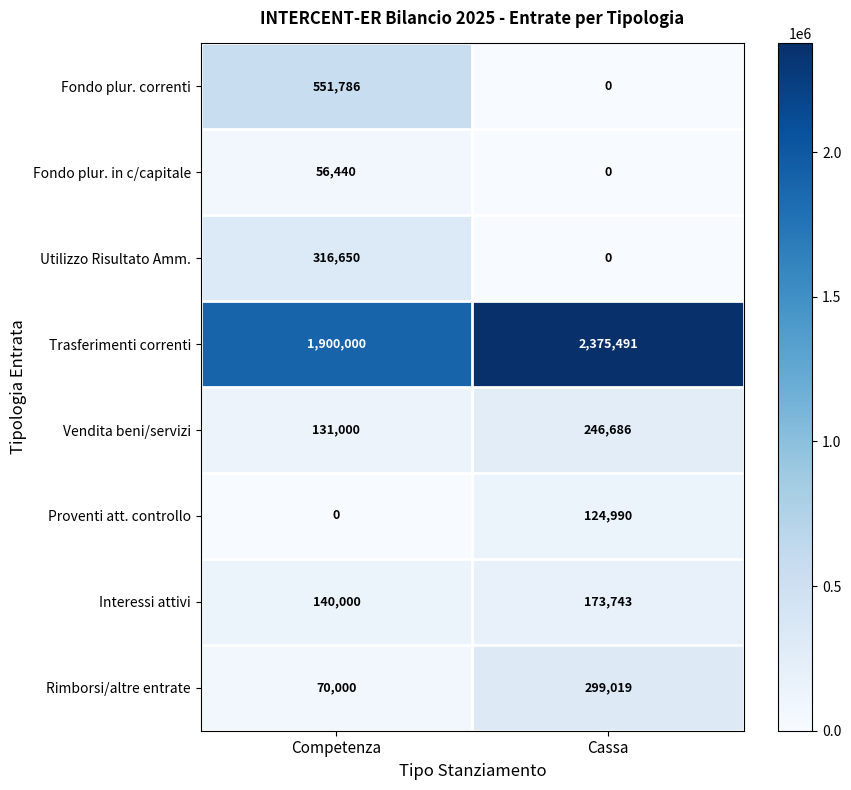

Count the number of data series in this chart.

8